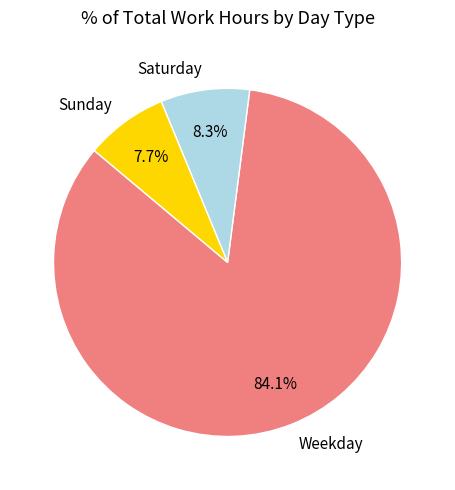

Rank the categories by value from highest to lowest.

Weekday, Saturday, Sunday